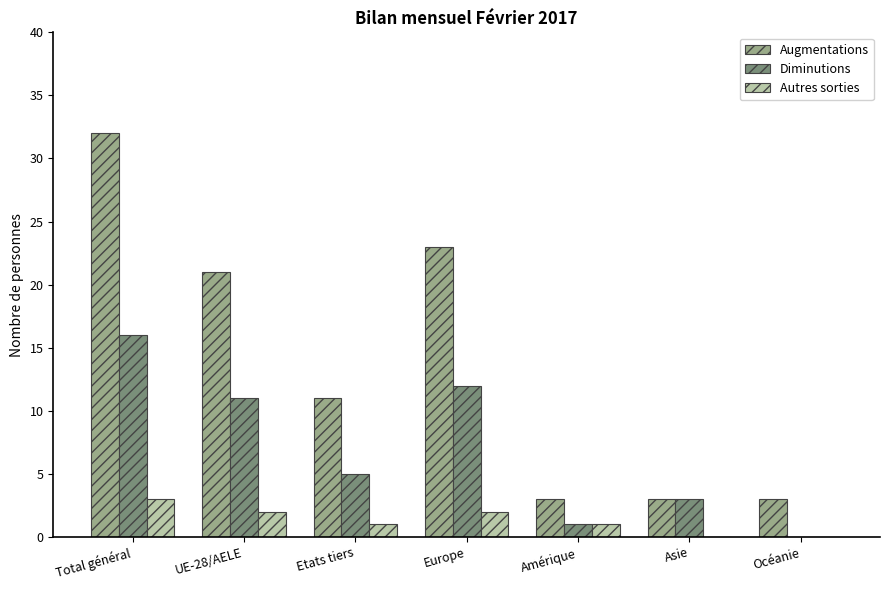

The Augmentations series shows 11 at Etats tiers. True or false?

True